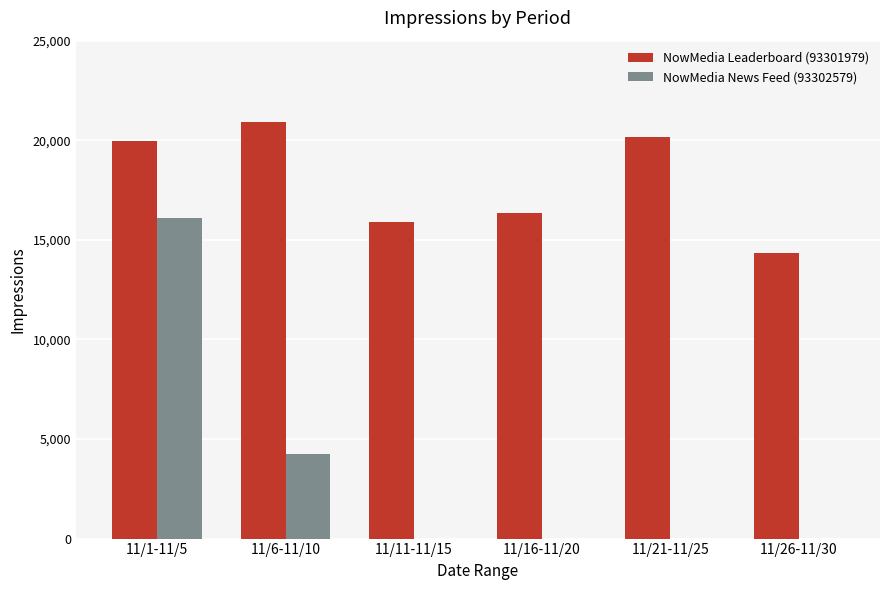

What is the spread (max minus min) of values at 11/11-11/15?

15906